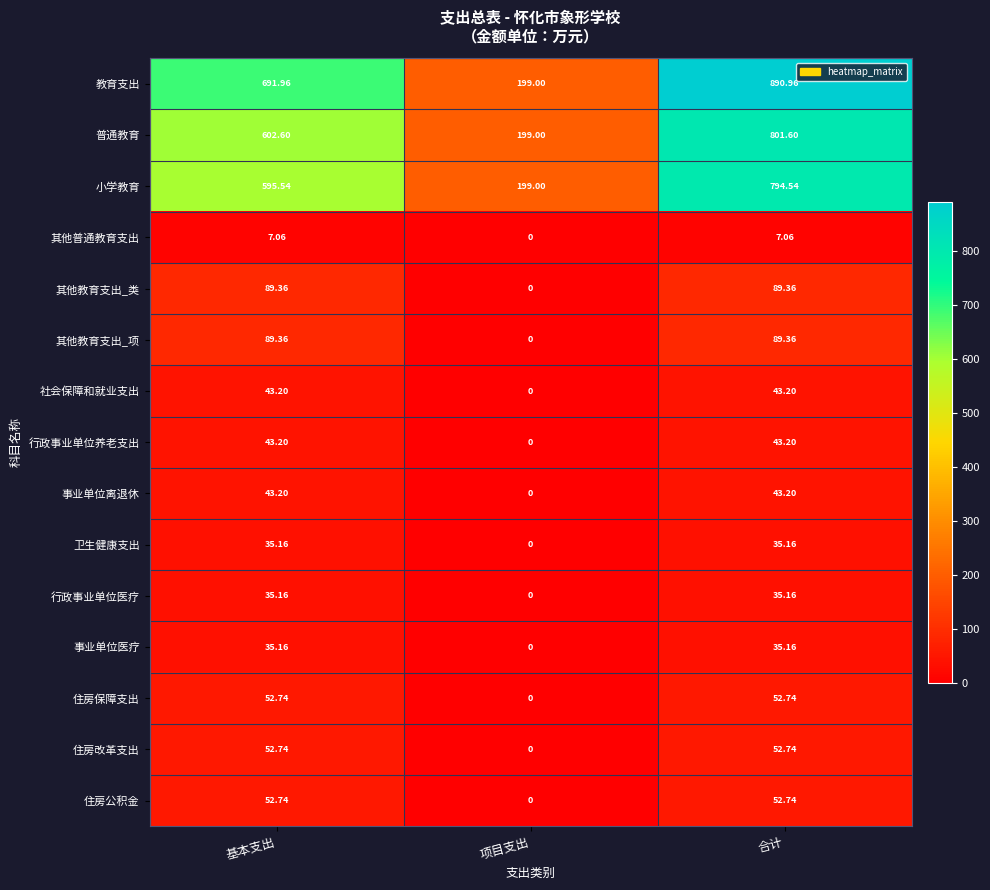

How many data points in 卫生健康支出 are less than 35?

1